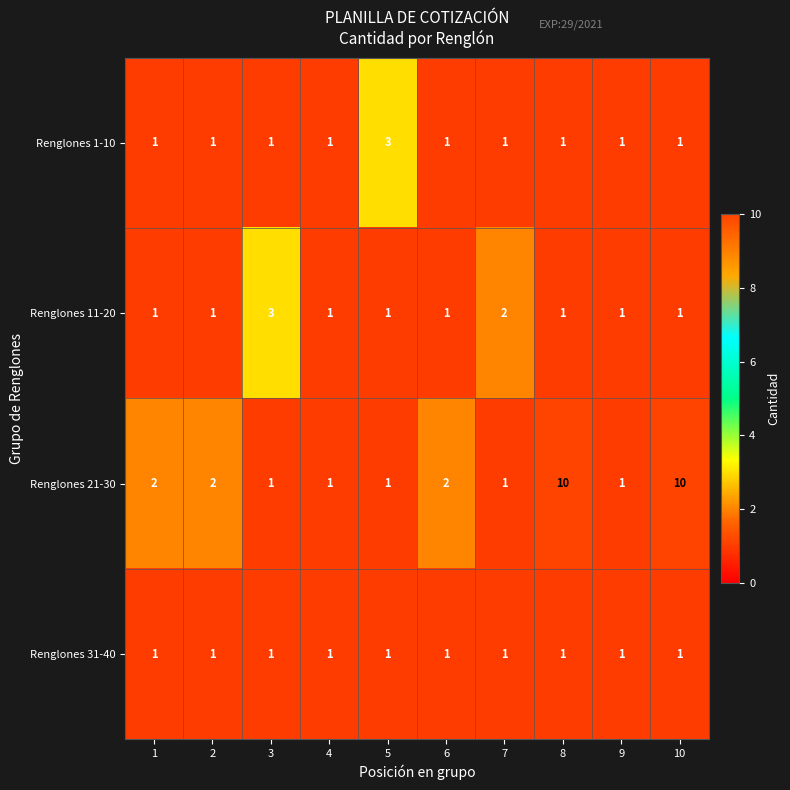

At how many categories does at least one series exceed 5?

2